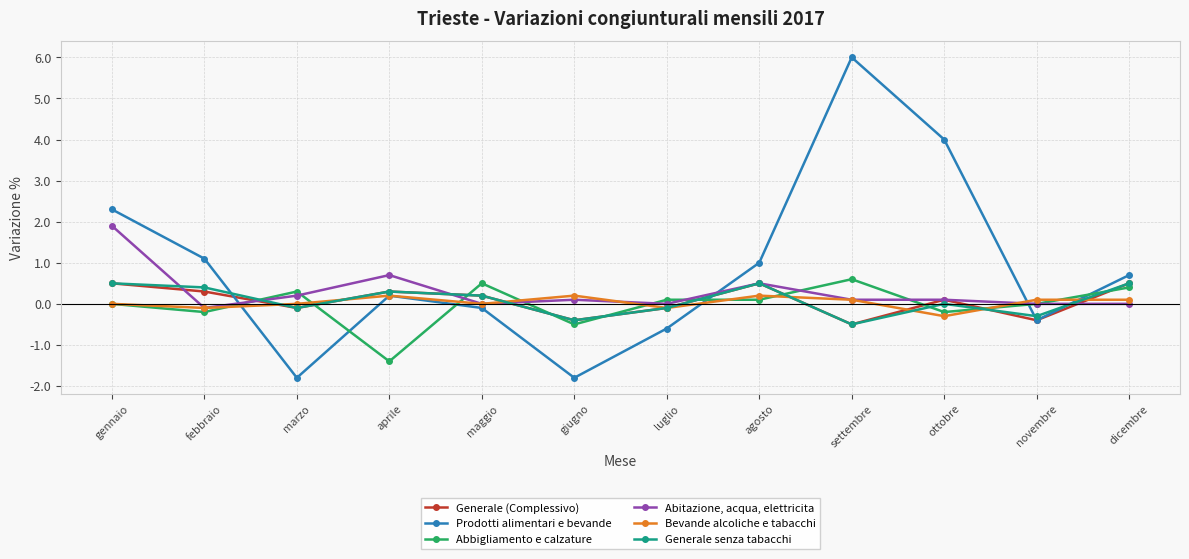

Which series changed the most between gennaio and marzo?

Prodotti alimentari e bevande